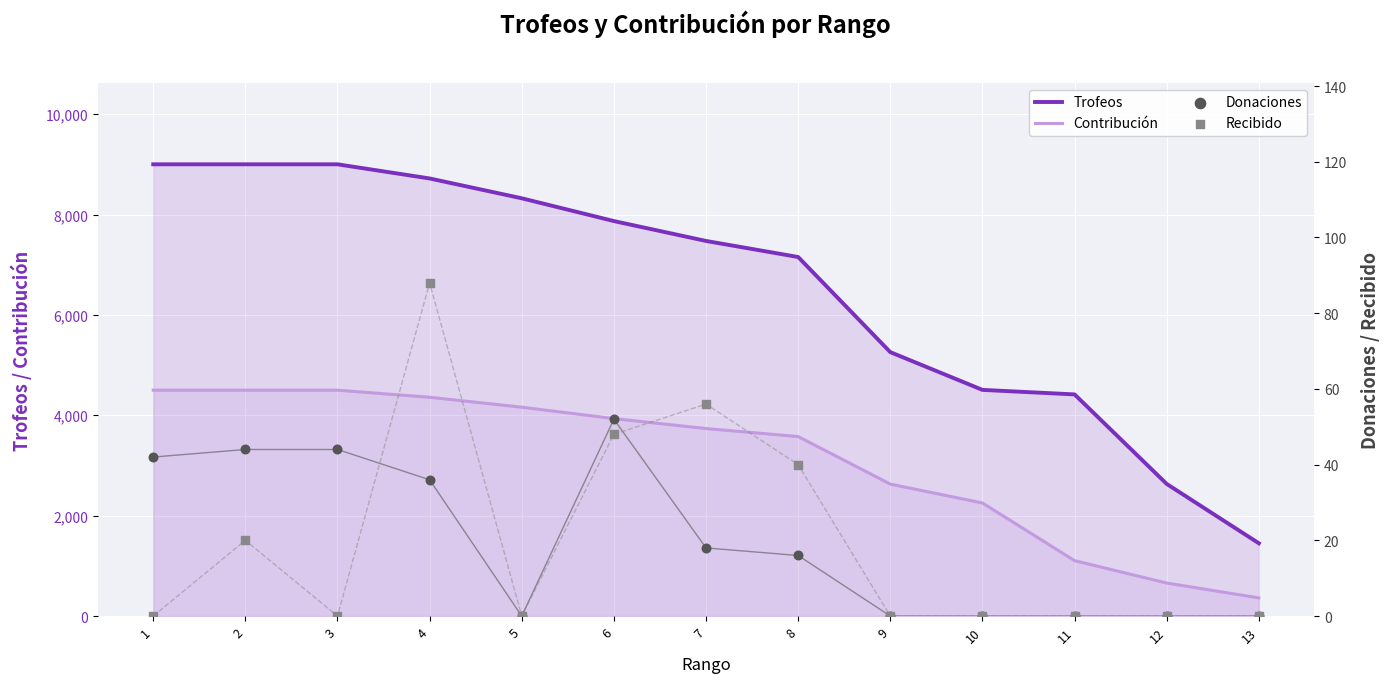

At which category is the sum across all series the highest?

2